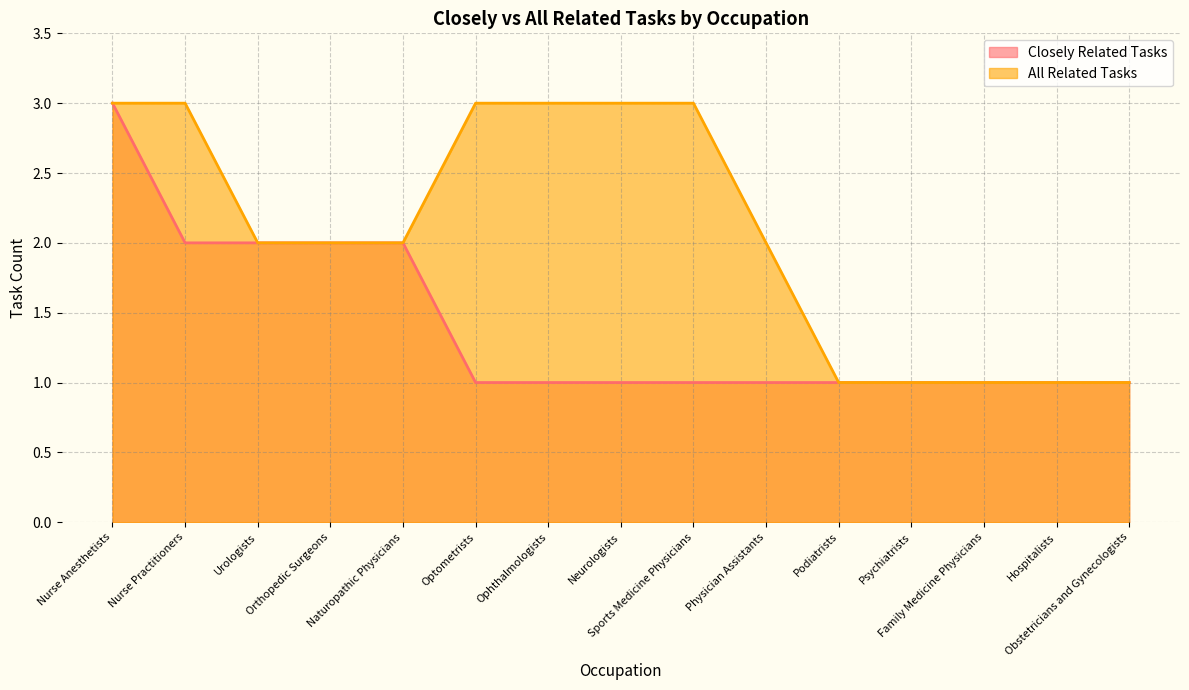

What is the sum of the Closely Related Tasks values at Ophthalmologists and Family Medicine Physicians?

2